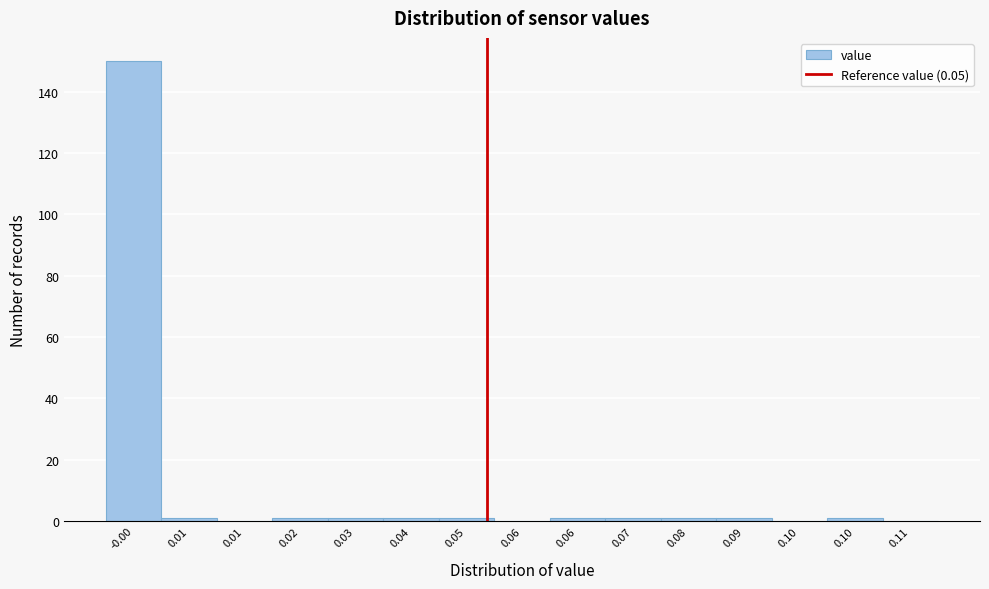

Count the number of categories in the chart.

15